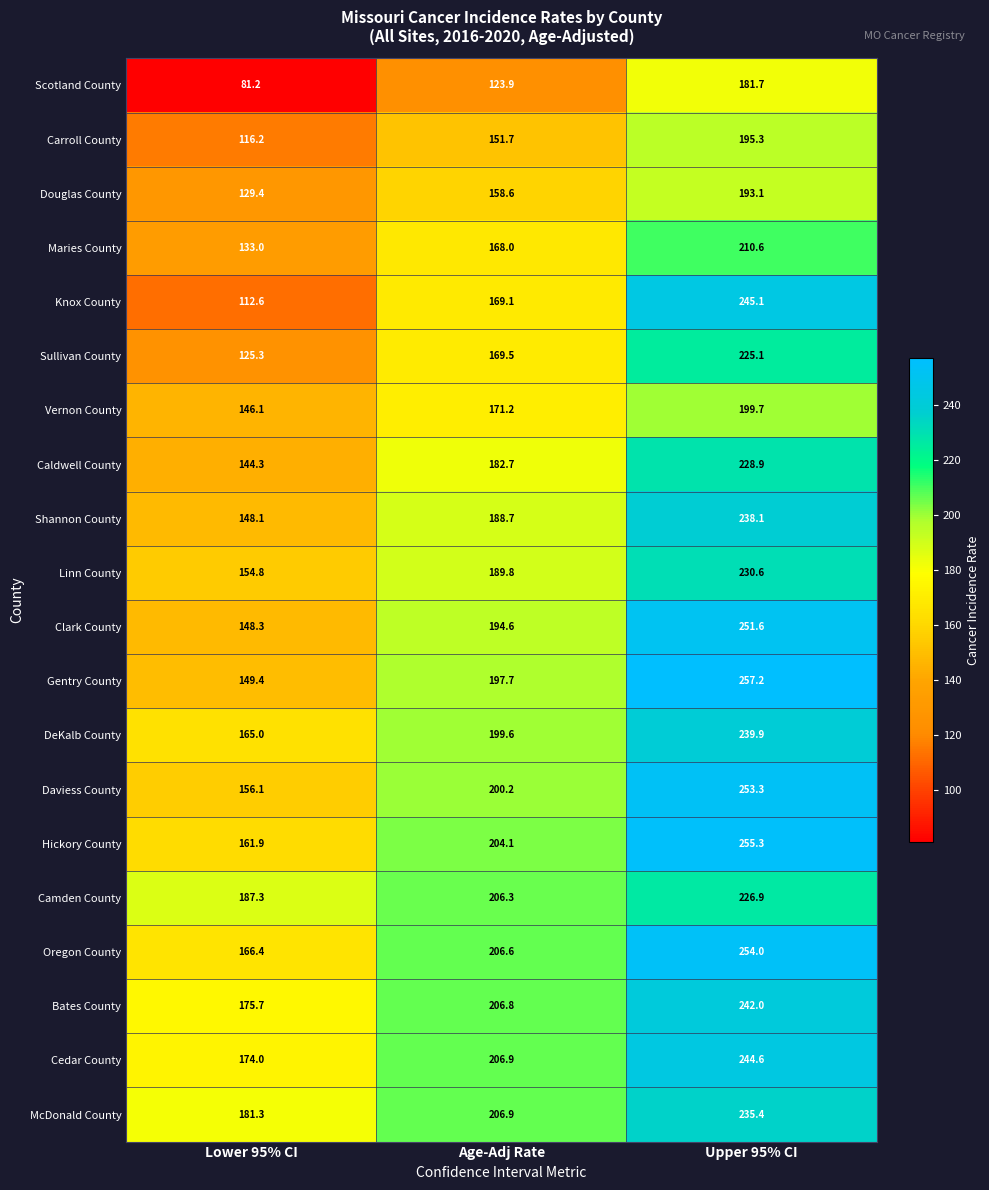

What is the difference between the maximum and minimum values in the Bates County series?

66.3